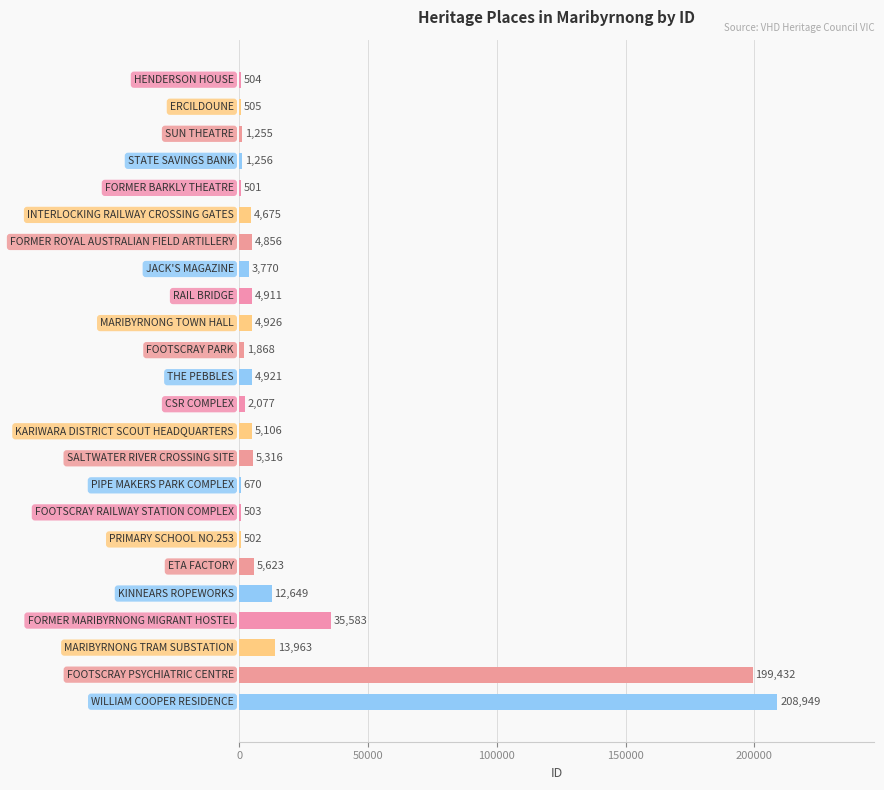

What is the maximum value shown in the chart?

208949